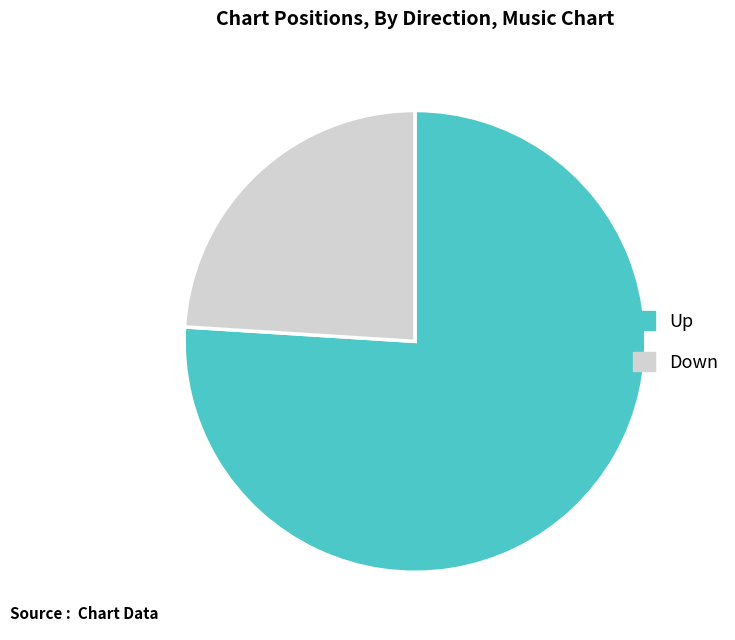

Which category has the biggest portion of the pie?

Up